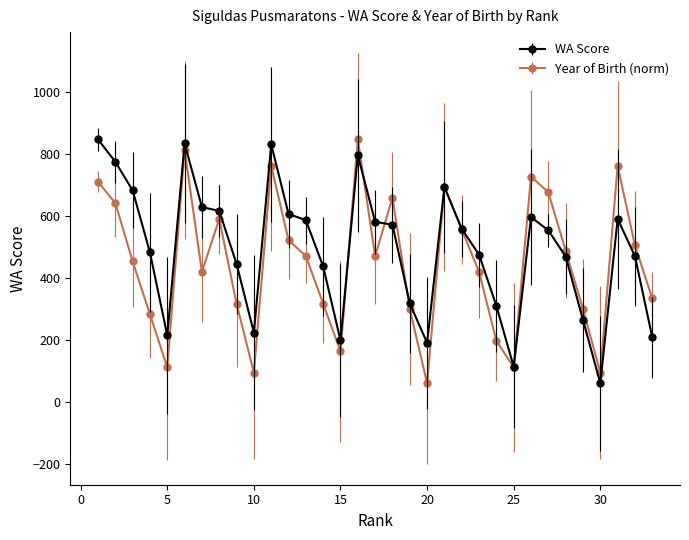

How many distinct data groups are displayed?

2